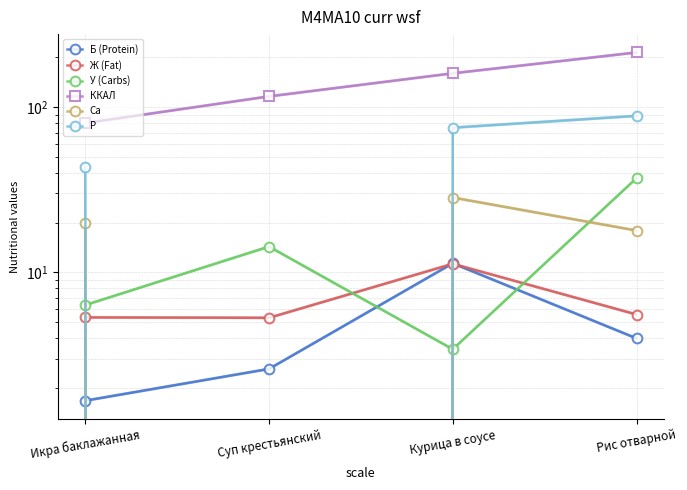

What are all the series names shown in the legend?

Б (Protein), Ж (Fat), У (Carbs), ККАЛ, Ca, P